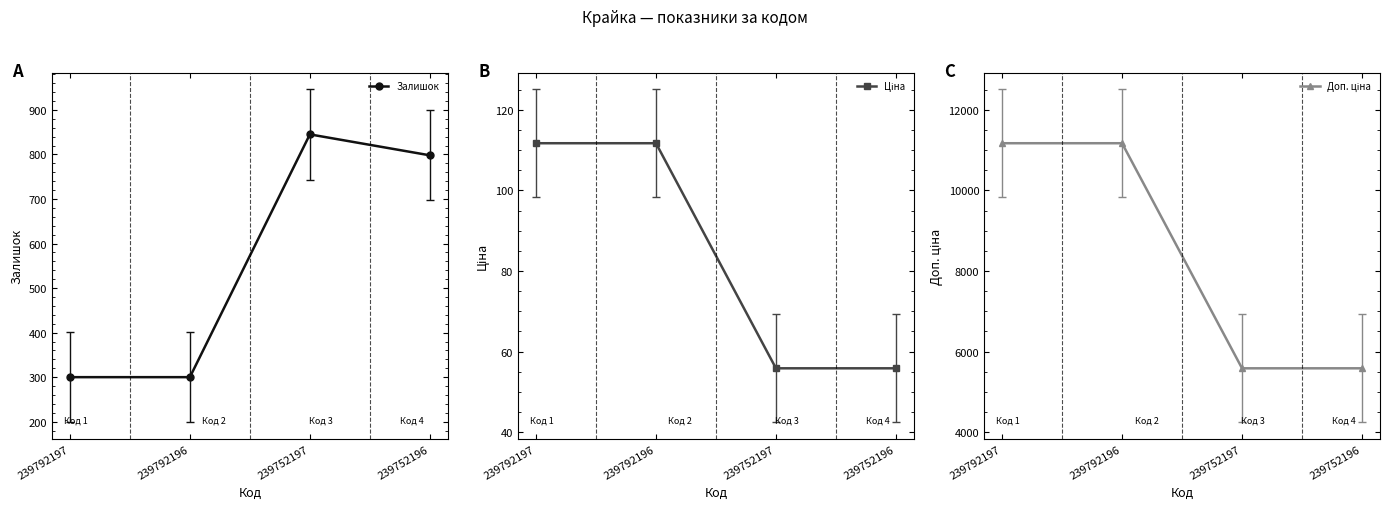

Between 239792196 and 239752197, which series saw the biggest shift?

Доп. ціна